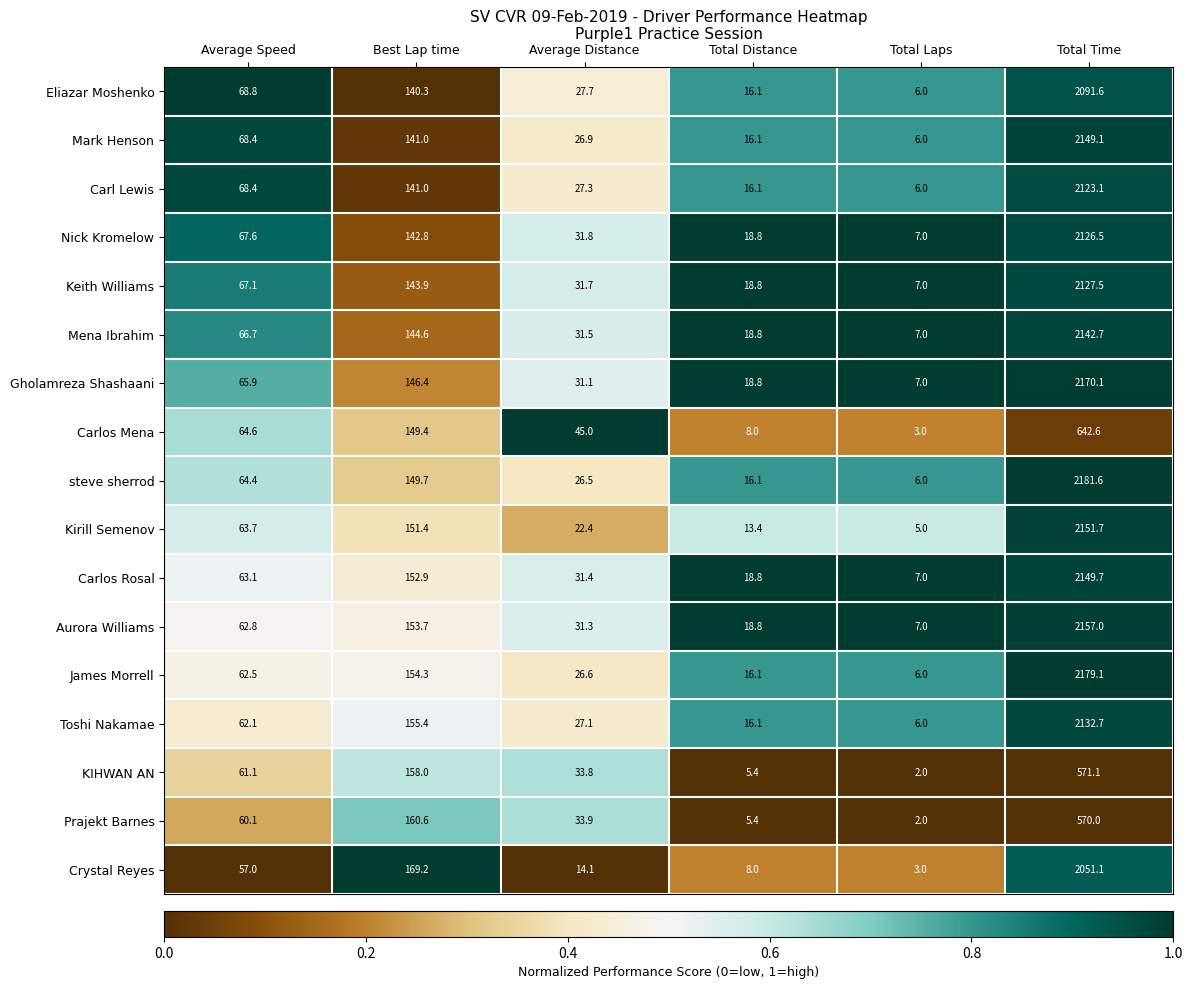

What is the difference between the maximum and minimum values in the Nick Kromelow series?

2119.5